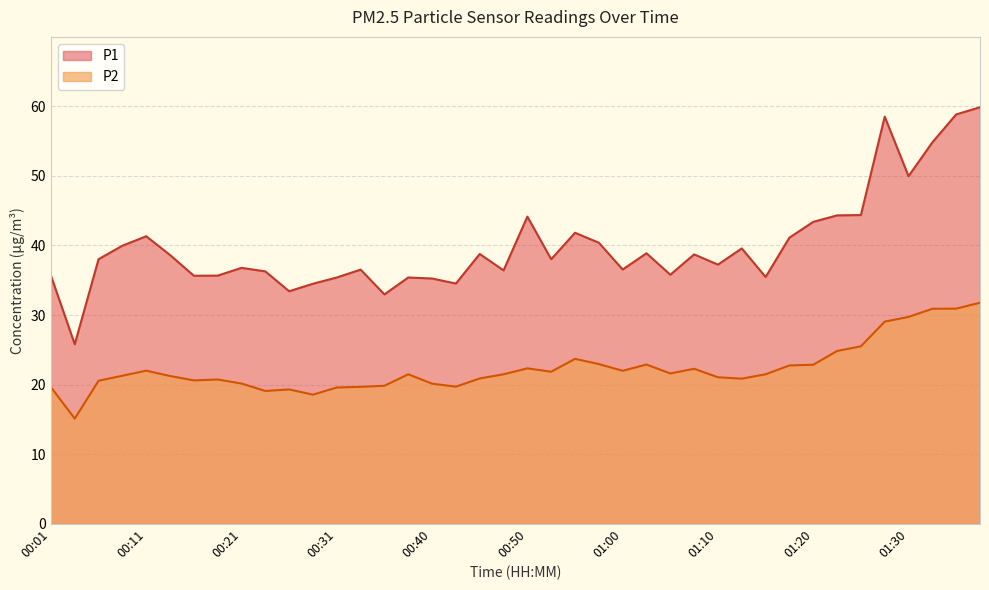

Which series has the widest spread of values?

P1